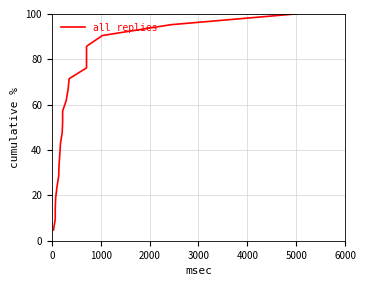

True or false: there are more than 1 points higher than both neighbors.

False